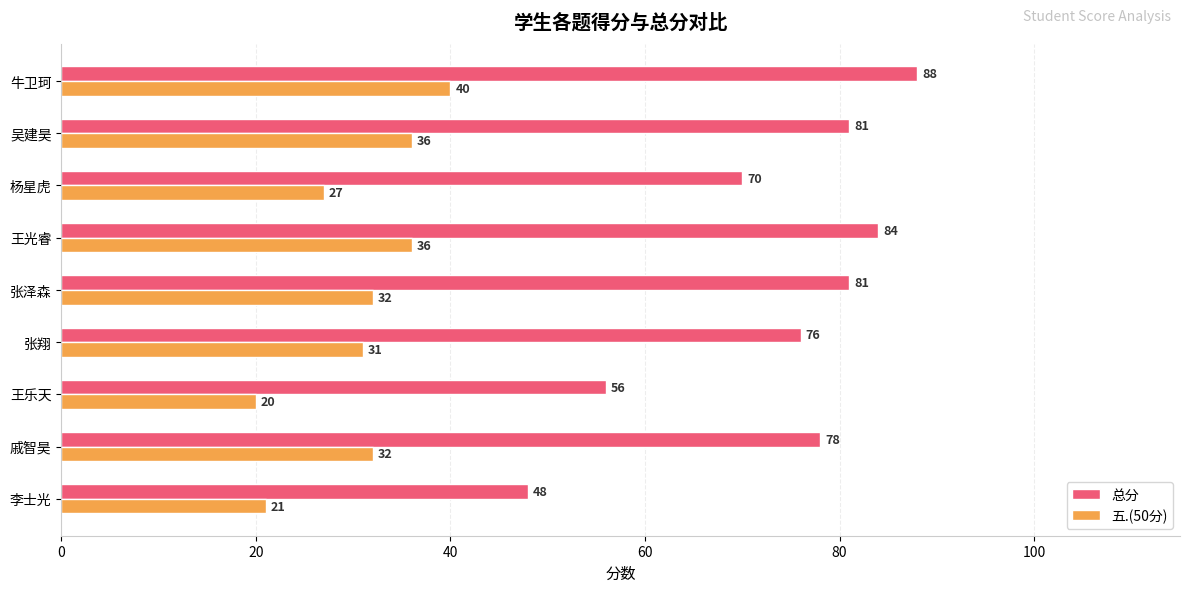

True or false: 五.(50分) has a value of 20 at 王乐天.

True